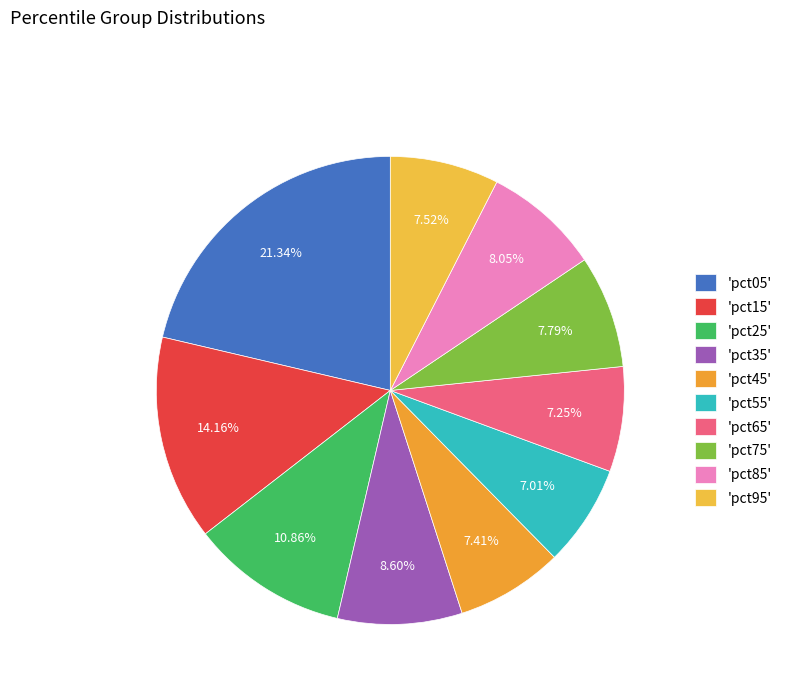

To the nearest percent, what is the average slice percentage?

10%